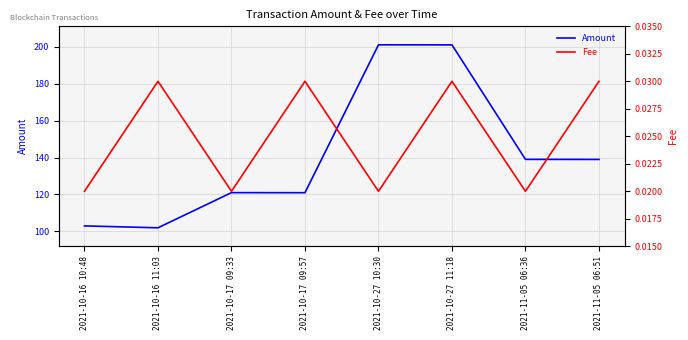

Reading left to right, what are all the values shown in this chart?

Amount: 2021-10-16 10:48=103.0	2021-10-16 11:03=102.0	2021-10-17 09:33=121.0	2021-10-17 09:57=121.0	2021-10-27 10:30=201.0	2021-10-27 11:18=201.0	2021-11-05 06:36=139.0	2021-11-05 06:51=139.0
Fee: 2021-10-16 10:48=0.0	2021-10-16 11:03=0.0	2021-10-17 09:33=0.0	2021-10-17 09:57=0.0	2021-10-27 10:30=0.0	2021-10-27 11:18=0.0	2021-11-05 06:36=0.0	2021-11-05 06:51=0.0